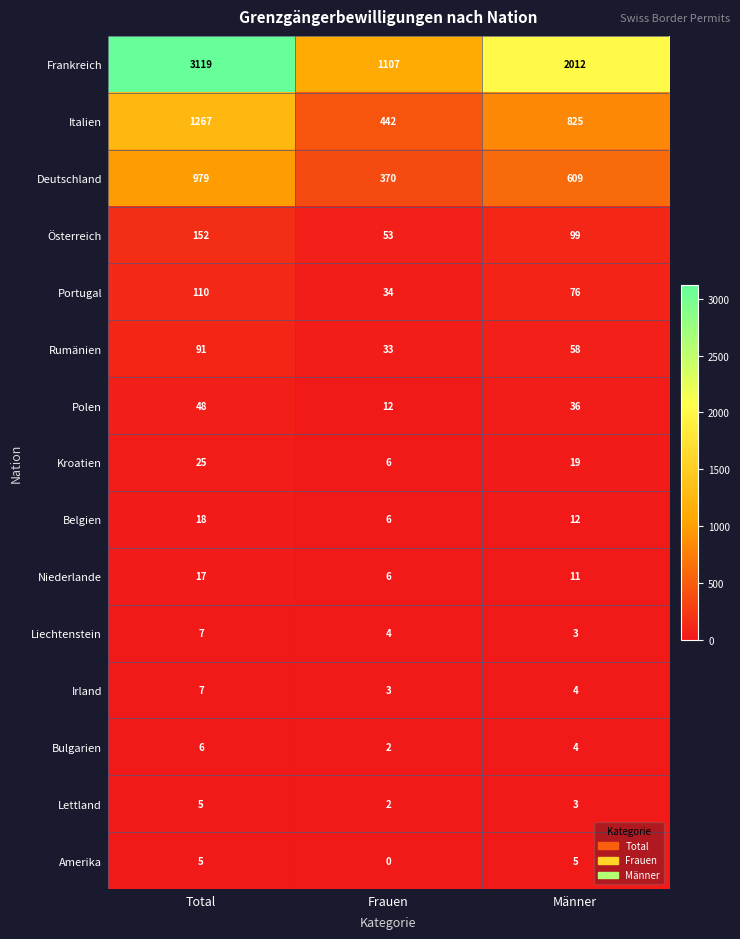

How many values in the Bulgarien series are below 4?

1